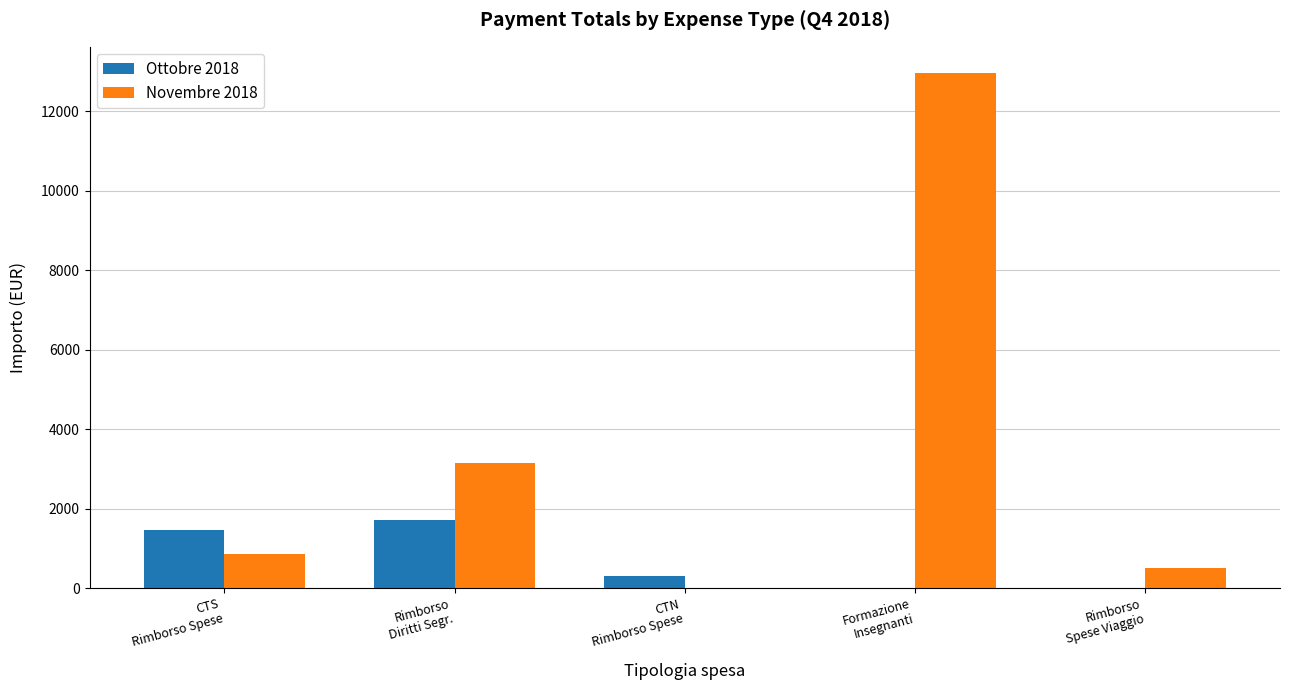

Count the number of data series in this chart.

2